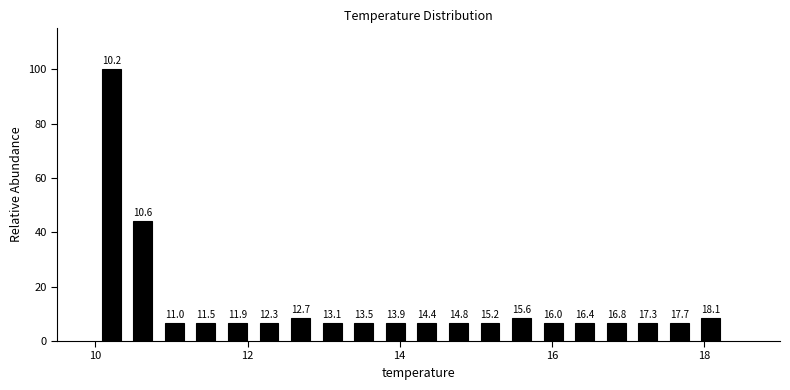

Around what value on the x-axis is the tallest bar? Give the approximate position of its centre, as read against the axis.

10.2